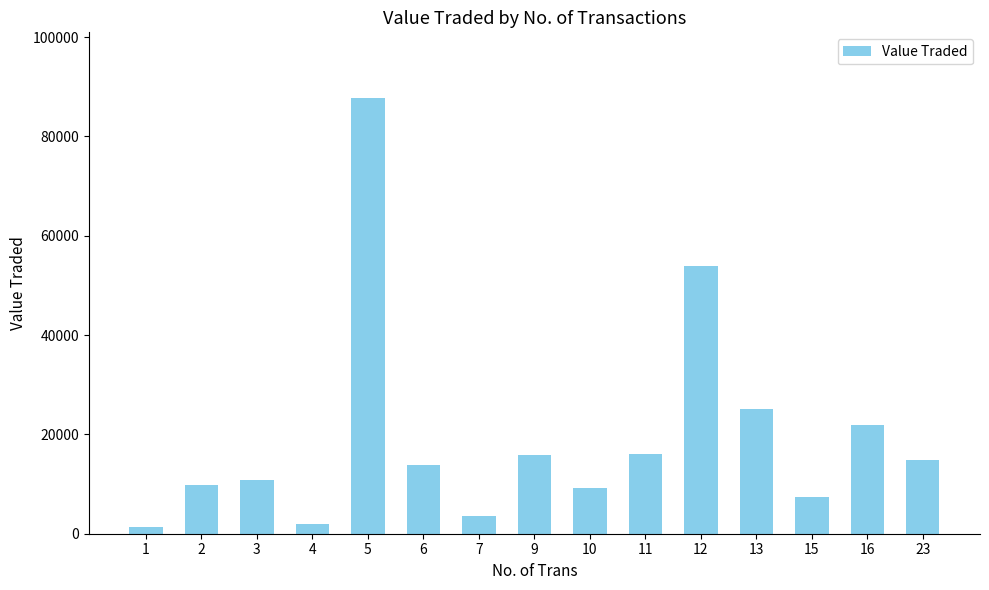

The value at 15 is 7319. True or false?

True